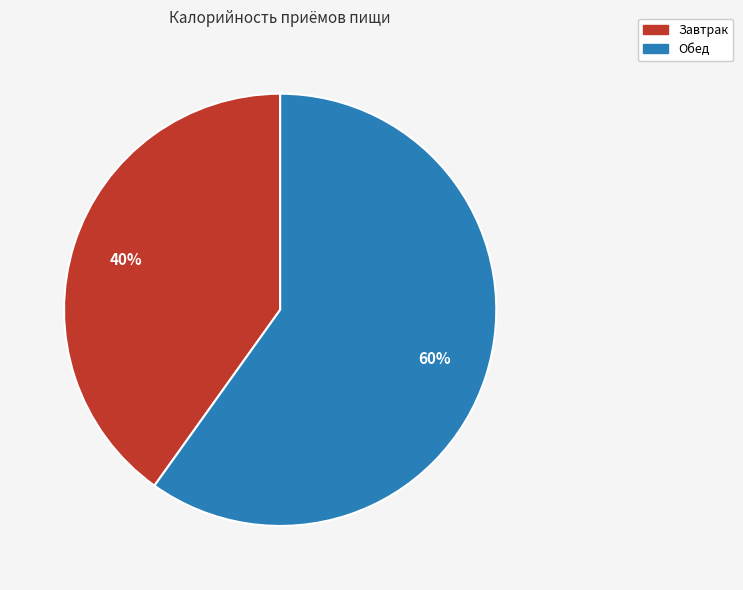

To the nearest percent, what is the difference between the Обед and Завтрак slice percentages?

20%